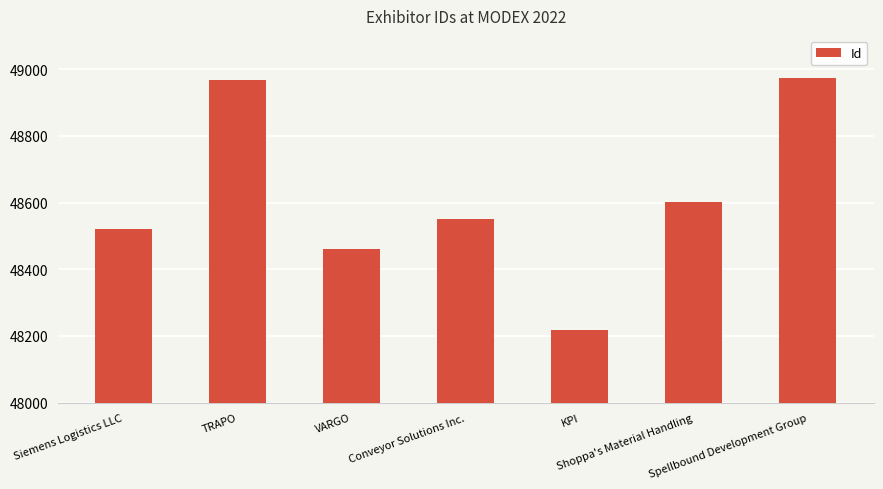

What is the difference between the values at Conveyor Solutions Inc. and KPI?

332